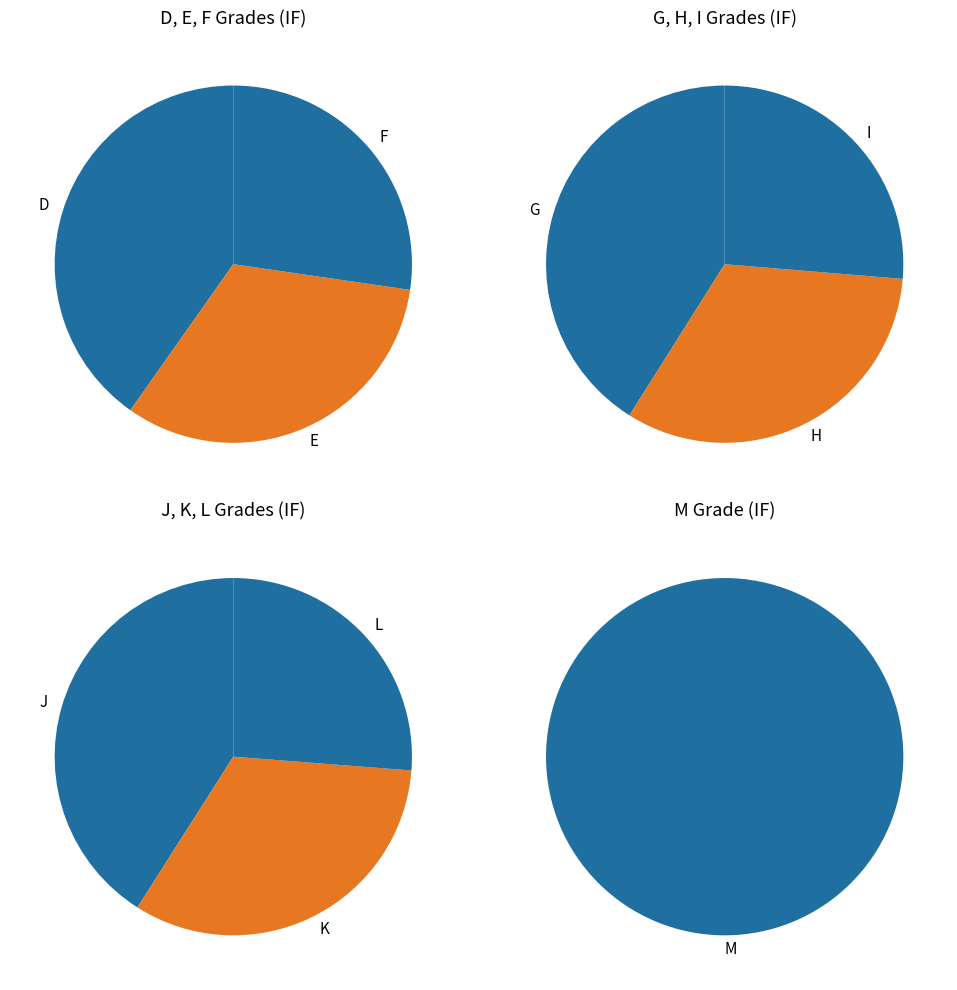

How many segments does this pie chart have?

10